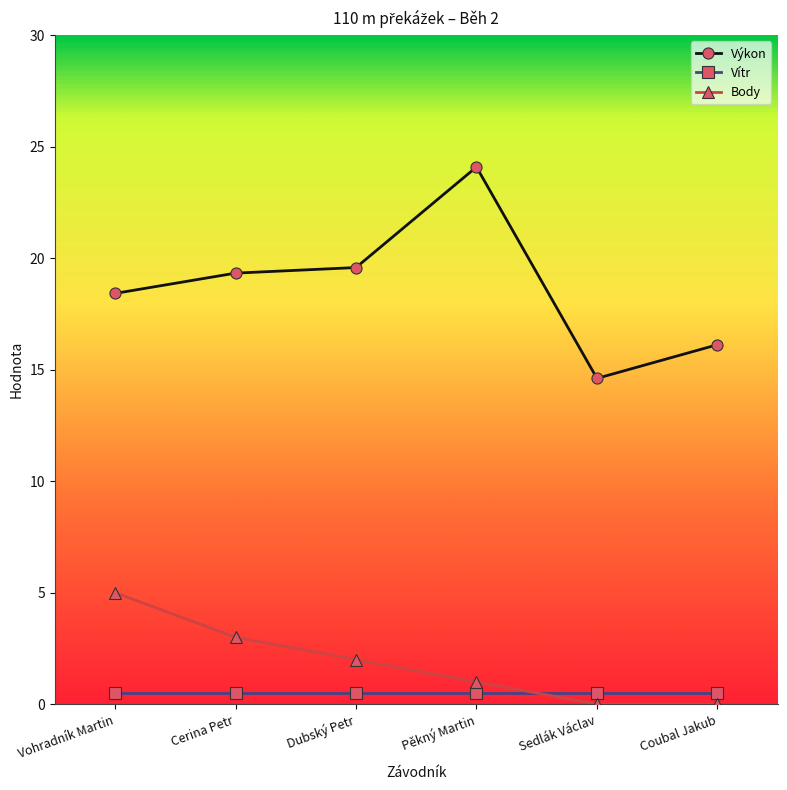

Is this an area chart (filled region under the line)?

No